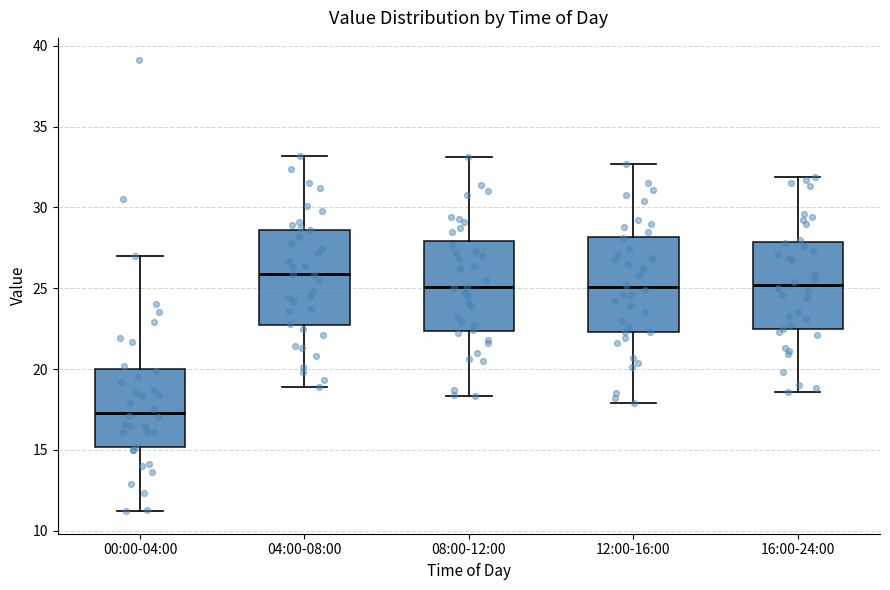

Where does the upper whisker of the box for 08:00-12:00 end on the y-axis? The values are not printed on the chart, so give them approximately, as read against the axis.

33.0